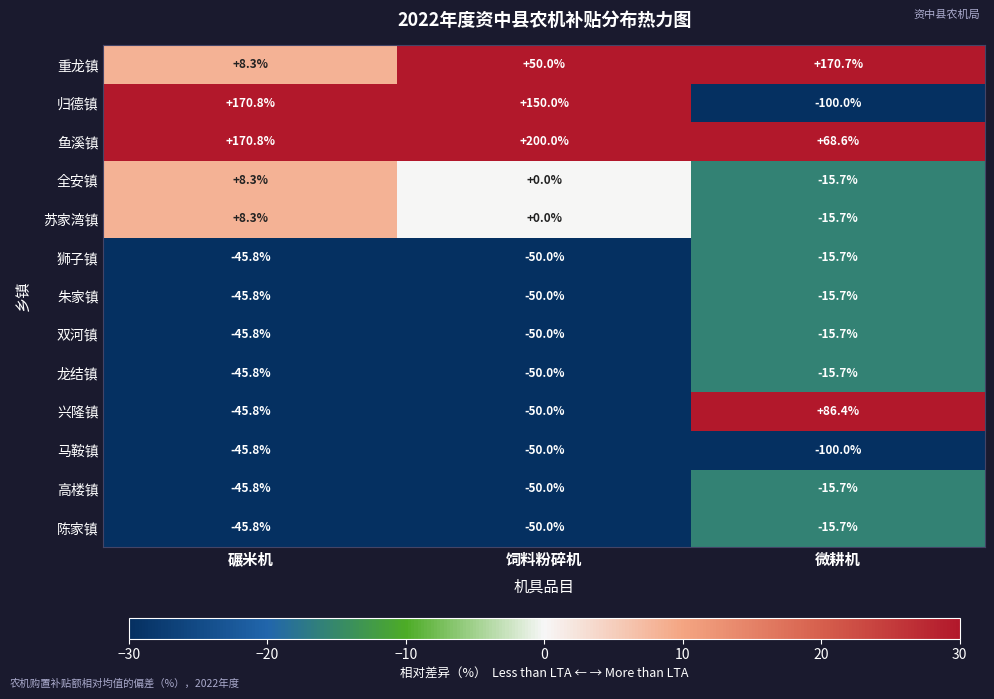

What is the minimum value for 苏家湾镇?

-15.7